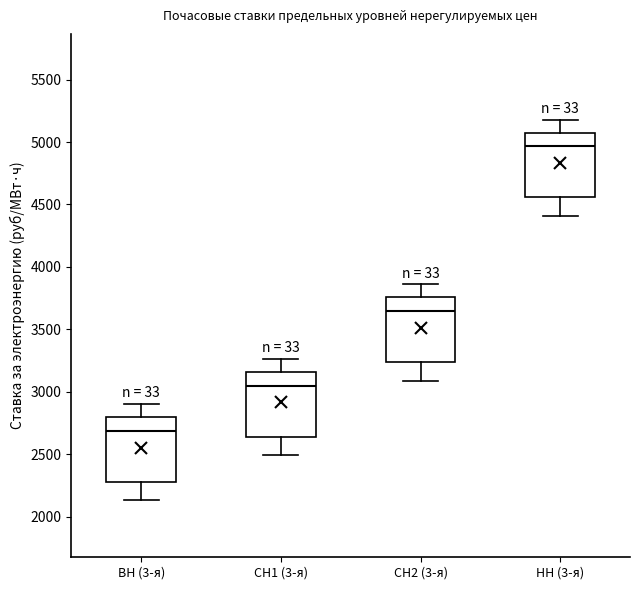

Reading left to right, transcribe this box plot: for each box, give where its median line is, the range the box spans, and where its two whiskers end, as read against the y-axis. The values are not printed on the chart, so give them approximately, as read against the axis.

ВН (3-я): median 2700, box 2300 to 2800, whiskers 2150 to 2900
СН1 (3-я): median 3050, box 2650 to 3150, whiskers 2500 to 3250
СН2 (3-я): median 3650, box 3250 to 3750, whiskers 3100 to 3850
НН (3-я): median 4950, box 4550 to 5100, whiskers 4400 to 5200